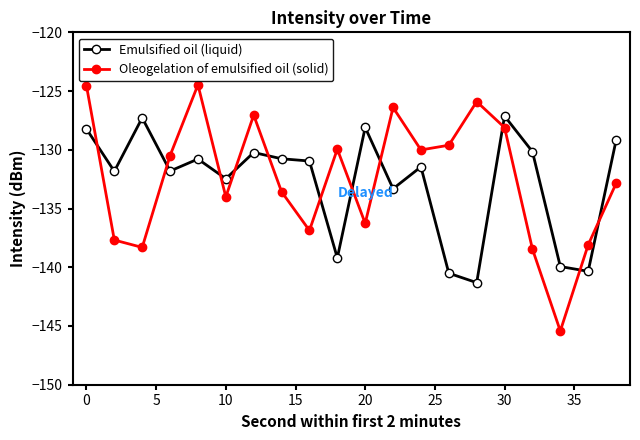

What is the value of the Oleogelation of emulsified oil (solid) point at the 1st from the left?

-124.5